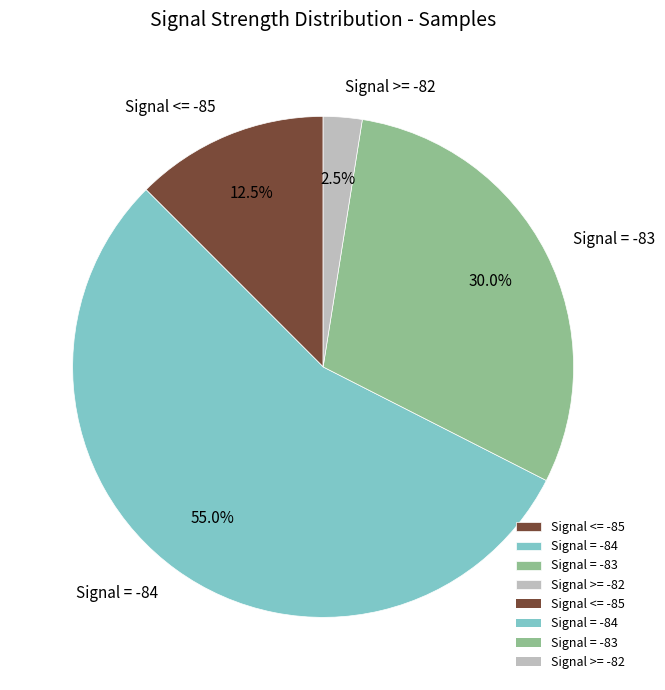

Which slice is the smallest?

Signal >= -82